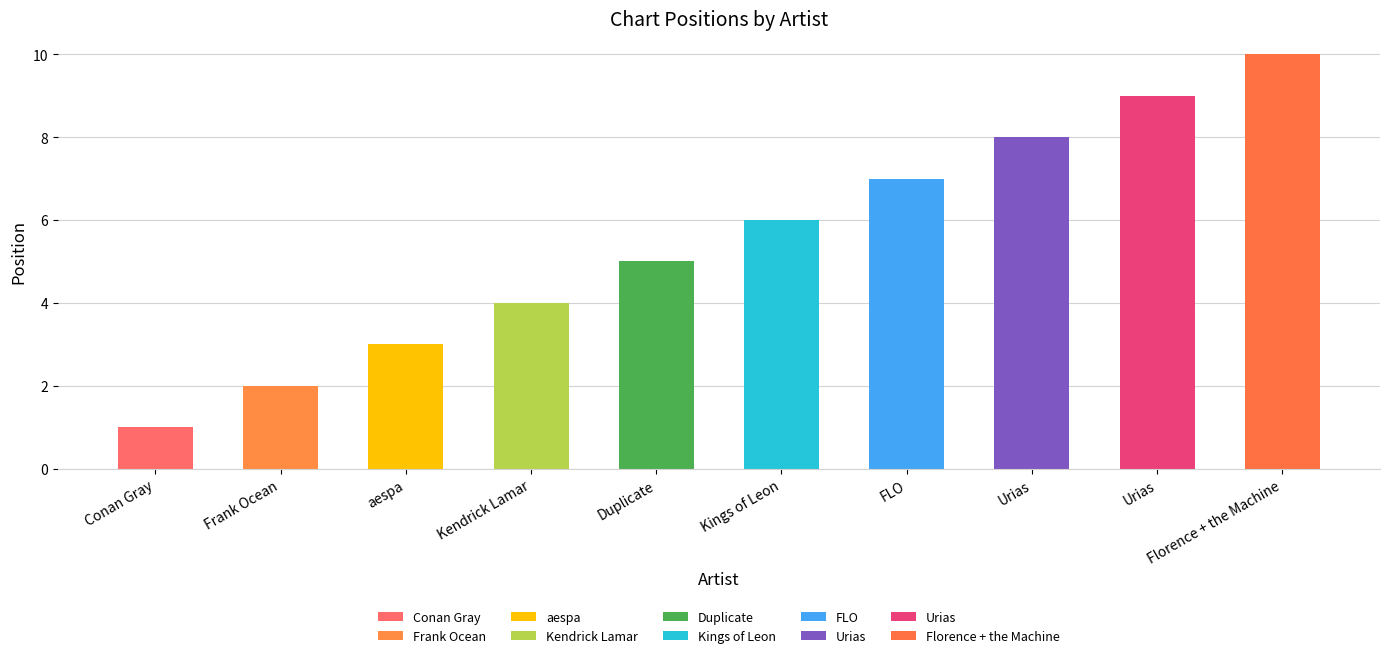

How many categories are shown in the chart?

10